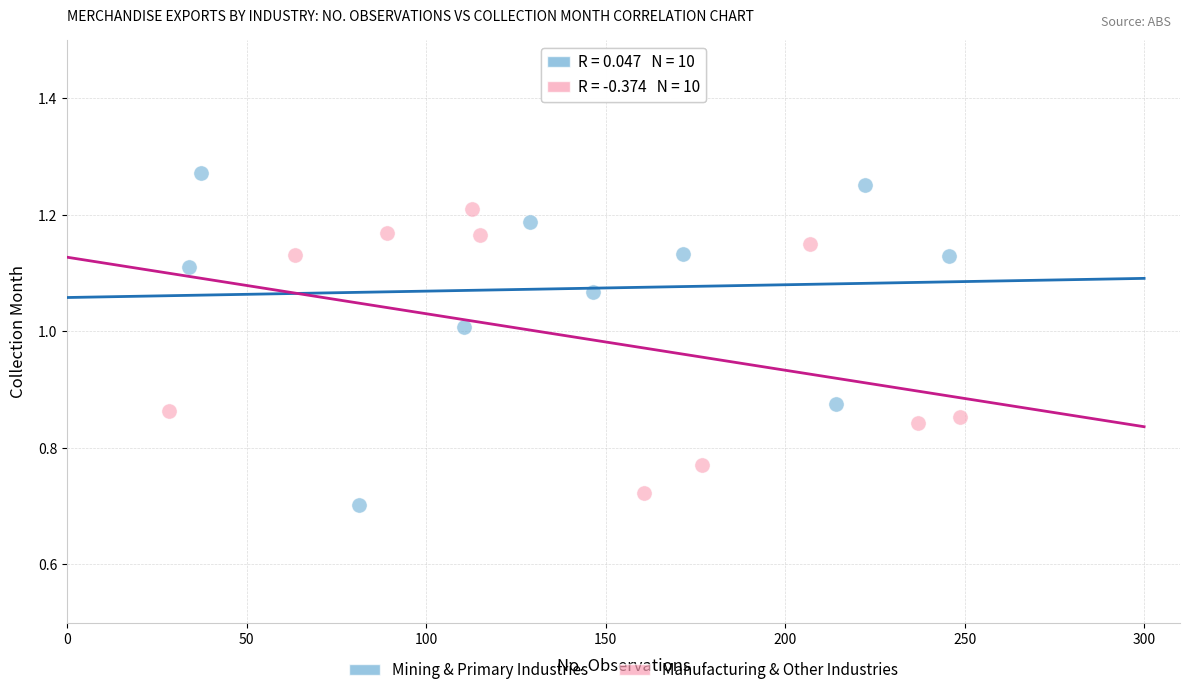

Which series has the largest Y range (max minus min)?

Mining & Primary Industries